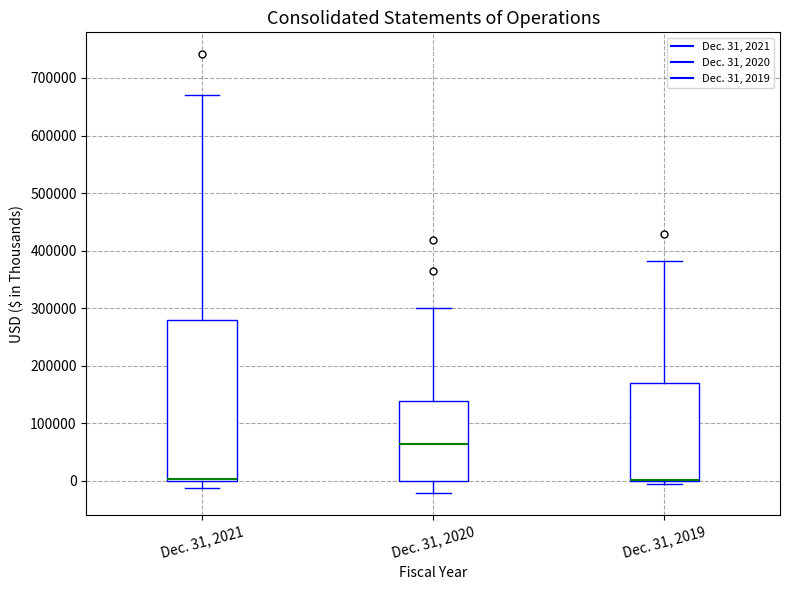

Reading left to right, read every box against the y-axis: the position of its median line, the range the box covers, and the ends of its whiskers. The values are not printed on the chart, so give them approximately, as read against the axis.

Dec. 31, 2021: median 0 (just above the box's lower edge), box 0 to 280000, whiskers -10000 to 670000
Dec. 31, 2020: median 60000, box 0 to 140000, whiskers -20000 to 300000
Dec. 31, 2019: median 0 (drawn on the box's lower edge), box 0 to 170000, whiskers -10000 to 380000